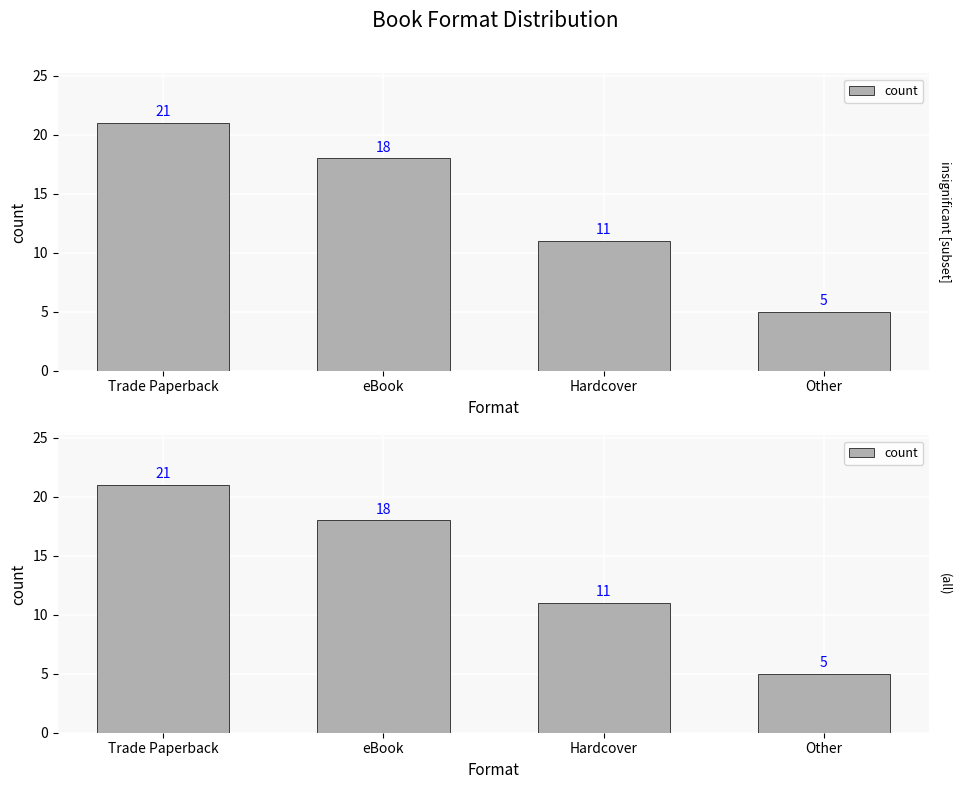

What is the difference between the values at Trade Paperback and Other?

16